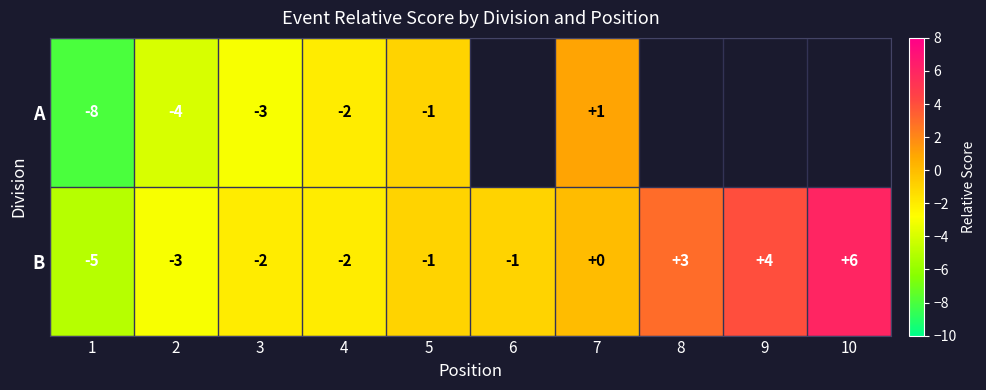

At 7, list the series in order from largest to smallest.

A, B